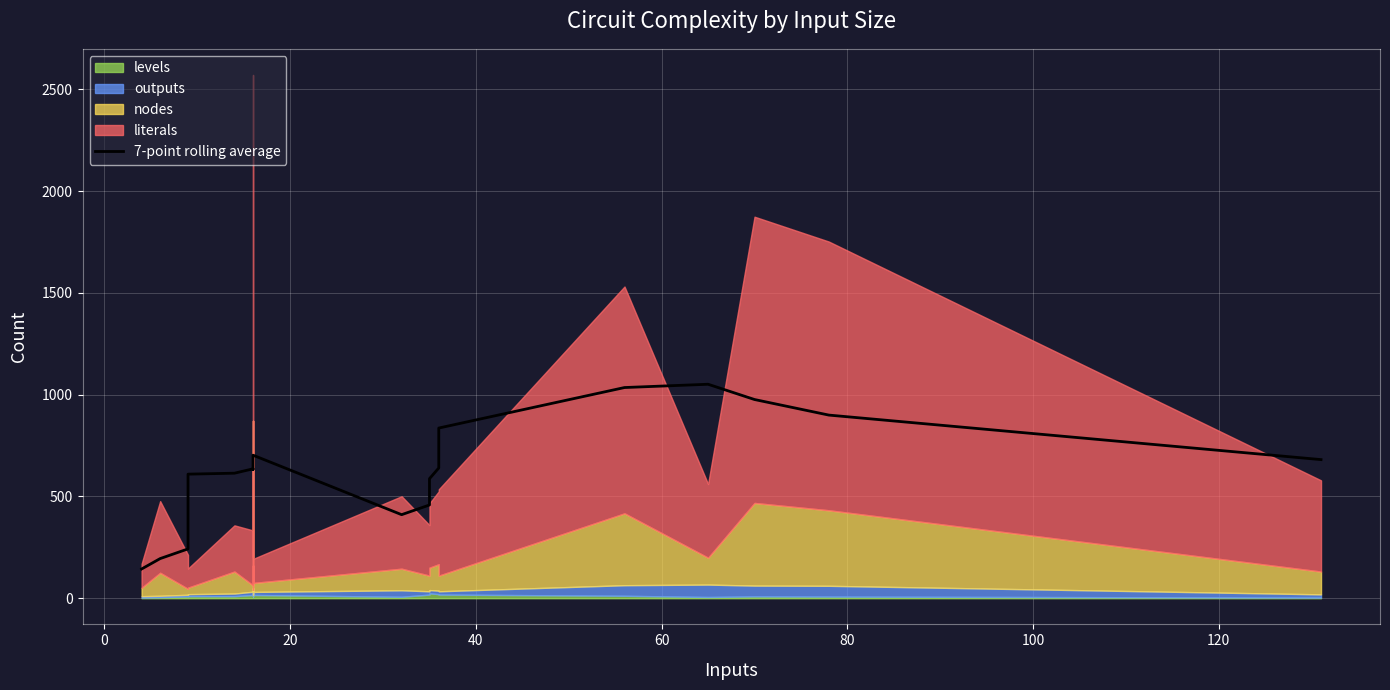

Reading left to right, extract all data points from this chart.

143.6	194.7	242.3	609.4	614.1	635.6	632.7	683.4	683.6	702.6	410.4	458.0	587.1	639.7	835.9	1034.9	1051.0	976.0	899.6	680.9